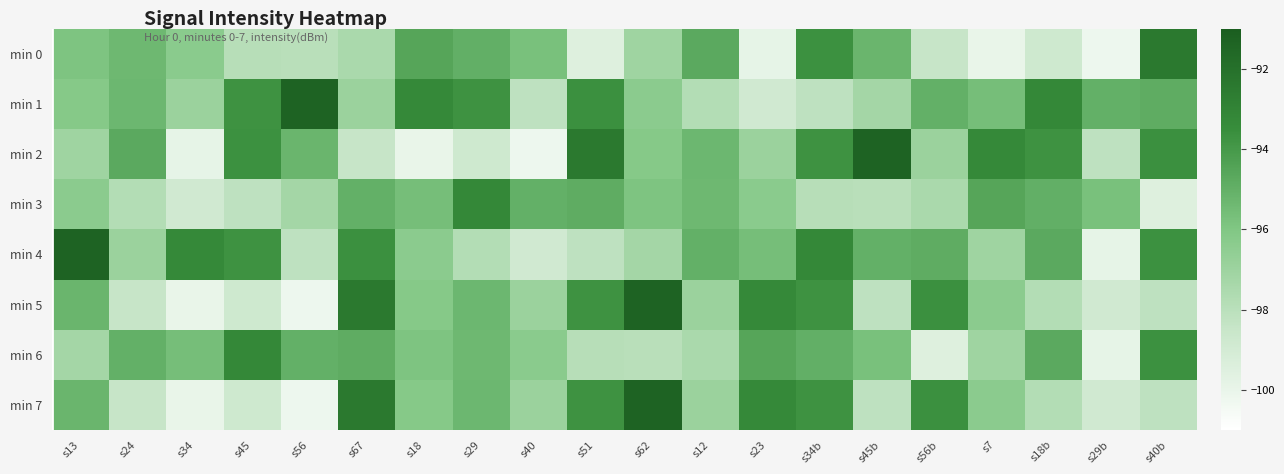

Reading left to right, extract all data points from this chart.

min 0: s13=-95.9	s24=-95.4	s34=-96.3	s45=-97.9	s56=-98.0	s67=-97.5	s18=-94.5	s29=-95.0	s40=-95.7	s51=-99.5	s62=-97.1	s12=-94.7	s23=-99.9	s34b=-93.7	s45b=-95.2	s56b=-98.5	s7=-100.0	s18b=-98.8	s29b=-100.2	s40b=-92.4
min 1: s13=-96.2	s24=-95.3	s34=-96.9	s45=-93.7	s56=-91.3	s67=-96.9	s18=-93.3	s29=-93.7	s40=-98.2	s51=-93.6	s62=-96.4	s12=-97.8	s23=-98.9	s34b=-98.2	s45b=-97.2	s56b=-95.0	s7=-95.6	s18b=-93.2	s29b=-95.0	s40b=-94.9
min 2: s13=-97.1	s24=-94.7	s34=-99.9	s45=-93.7	s56=-95.2	s67=-98.5	s18=-100.0	s29=-98.8	s40=-100.2	s51=-92.4	s62=-96.2	s12=-95.3	s23=-96.9	s34b=-93.7	s45b=-91.3	s56b=-96.9	s7=-93.3	s18b=-93.7	s29b=-98.2	s40b=-93.6
min 3: s13=-96.4	s24=-97.8	s34=-98.9	s45=-98.2	s56=-97.2	s67=-95.0	s18=-95.6	s29=-93.2	s40=-95.0	s51=-94.9	s62=-95.9	s12=-95.4	s23=-96.3	s34b=-97.9	s45b=-98.0	s56b=-97.5	s7=-94.5	s18b=-95.0	s29b=-95.7	s40b=-99.5
min 4: s13=-91.3	s24=-96.9	s34=-93.3	s45=-93.7	s56=-98.2	s67=-93.6	s18=-96.4	s29=-97.8	s40=-98.9	s51=-98.2	s62=-97.2	s12=-95.0	s23=-95.6	s34b=-93.2	s45b=-95.0	s56b=-94.9	s7=-97.1	s18b=-94.7	s29b=-99.9	s40b=-93.7
min 5: s13=-95.2	s24=-98.5	s34=-100.0	s45=-98.8	s56=-100.2	s67=-92.4	s18=-96.2	s29=-95.3	s40=-96.9	s51=-93.7	s62=-91.3	s12=-96.9	s23=-93.3	s34b=-93.7	s45b=-98.2	s56b=-93.6	s7=-96.4	s18b=-97.8	s29b=-98.9	s40b=-98.2
min 6: s13=-97.2	s24=-95.0	s34=-95.6	s45=-93.2	s56=-95.0	s67=-94.9	s18=-95.9	s29=-95.4	s40=-96.3	s51=-97.9	s62=-98.0	s12=-97.5	s23=-94.5	s34b=-95.0	s45b=-95.7	s56b=-99.5	s7=-97.1	s18b=-94.7	s29b=-99.9	s40b=-93.7
min 7: s13=-95.2	s24=-98.5	s34=-100.0	s45=-98.8	s56=-100.2	s67=-92.4	s18=-96.2	s29=-95.3	s40=-96.9	s51=-93.7	s62=-91.3	s12=-96.9	s23=-93.3	s34b=-93.7	s45b=-98.2	s56b=-93.6	s7=-96.4	s18b=-97.8	s29b=-98.9	s40b=-98.2